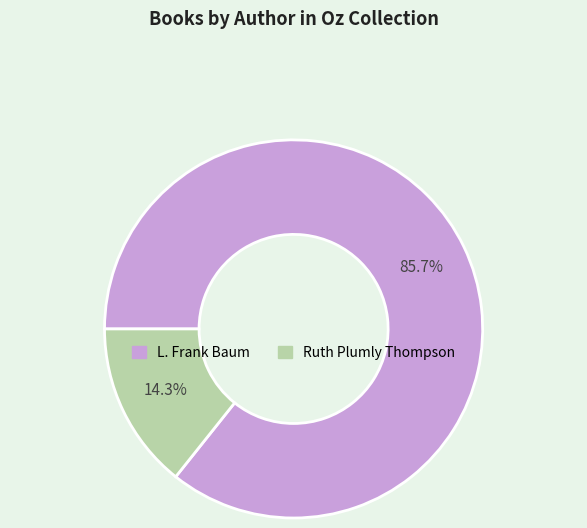

Does any single category account for the majority?

Yes